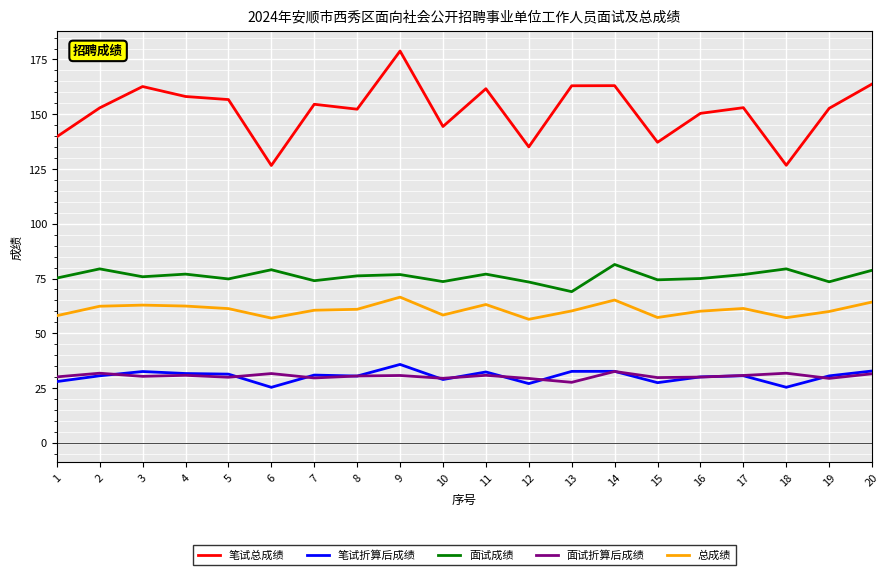

Which series has the largest total across all categories?

笔试总成绩